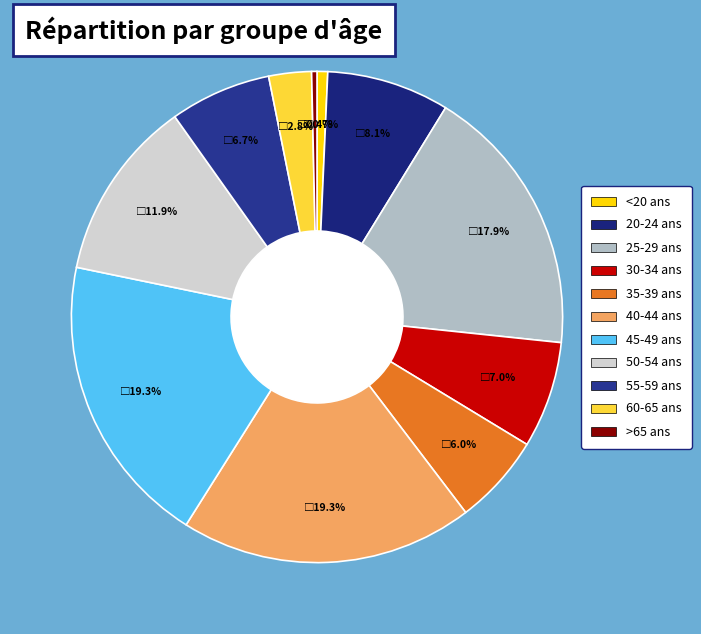

Is there any slice that represents more than half of the pie?

No